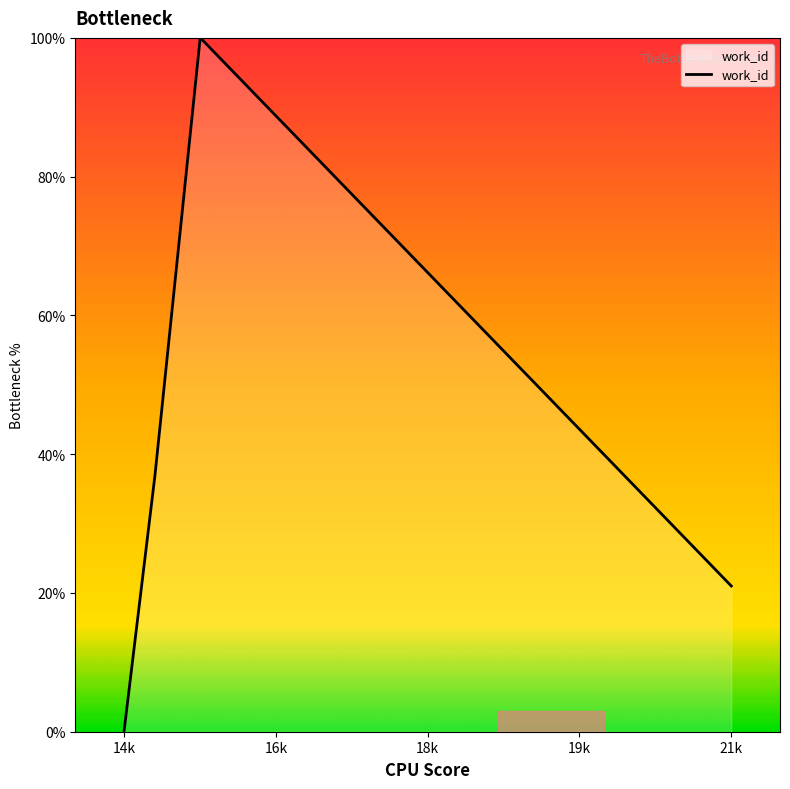

How many values are above zero?

4